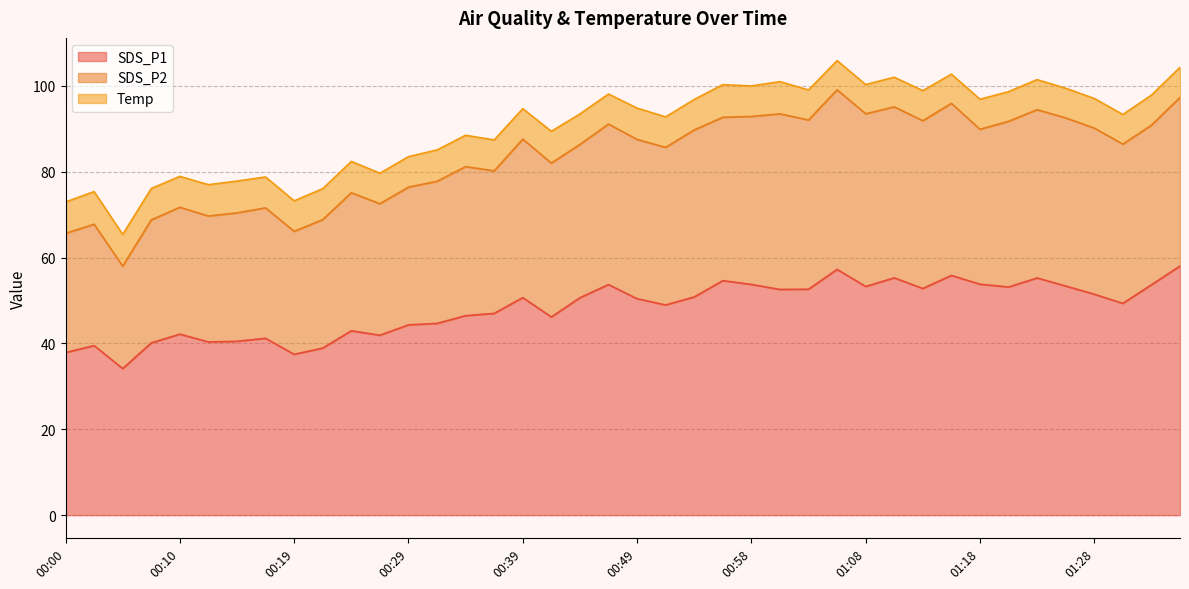

How many lines are shown in the chart?

3